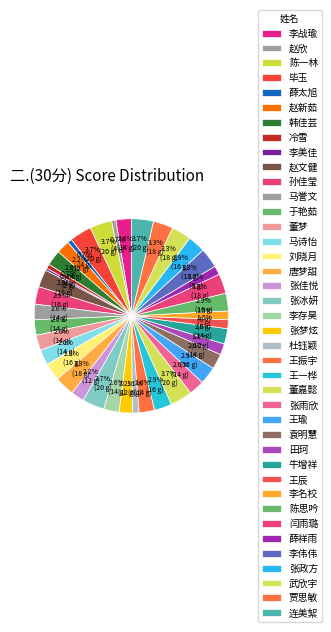

What percentage is the 贾思敏 slice, to the nearest percent?

3%